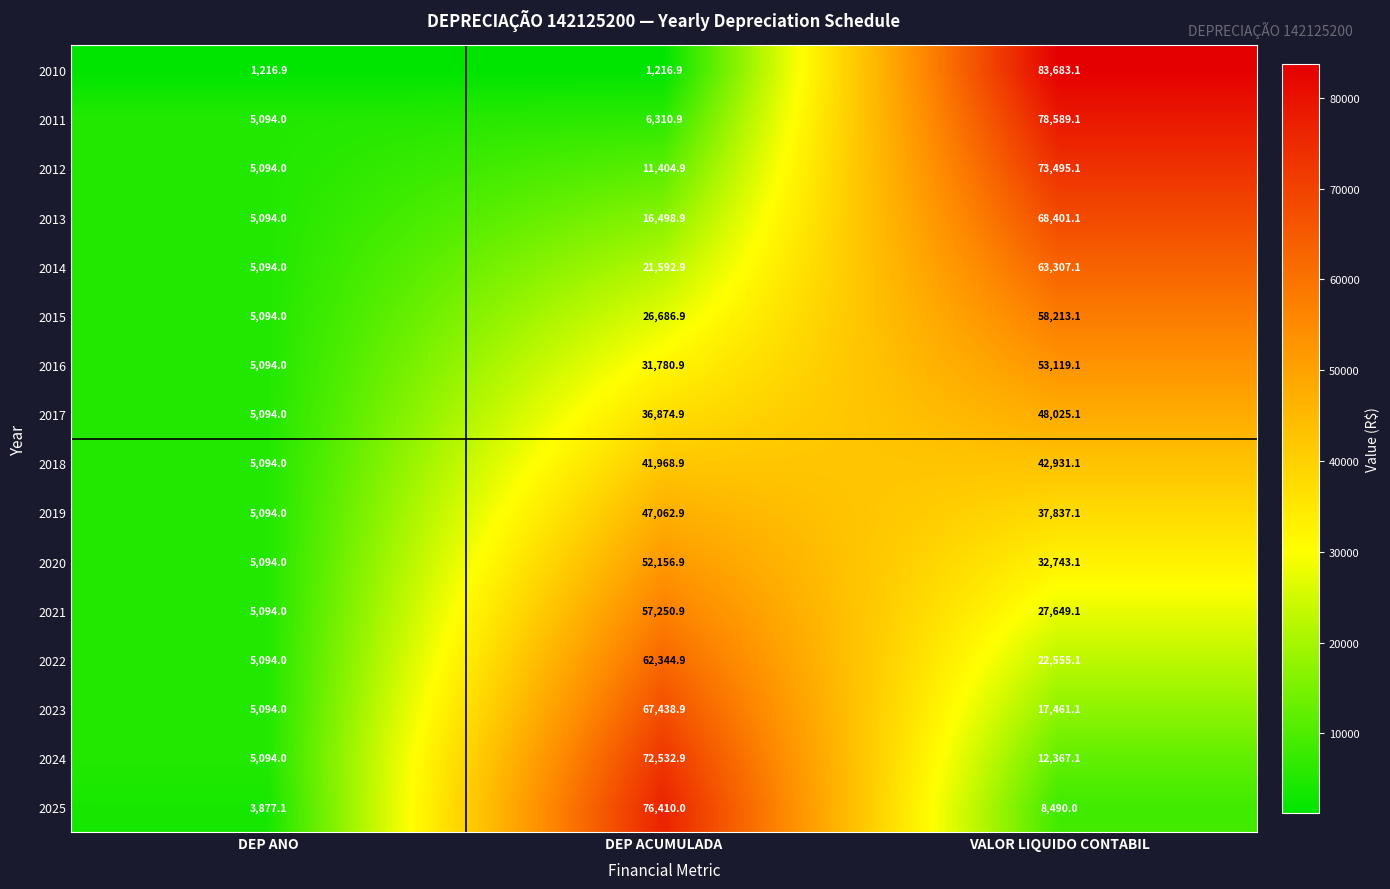

What is the difference between the 2011 values at VALOR LIQUIDO CONTABIL and DEP ACUMULADA?

72278.2